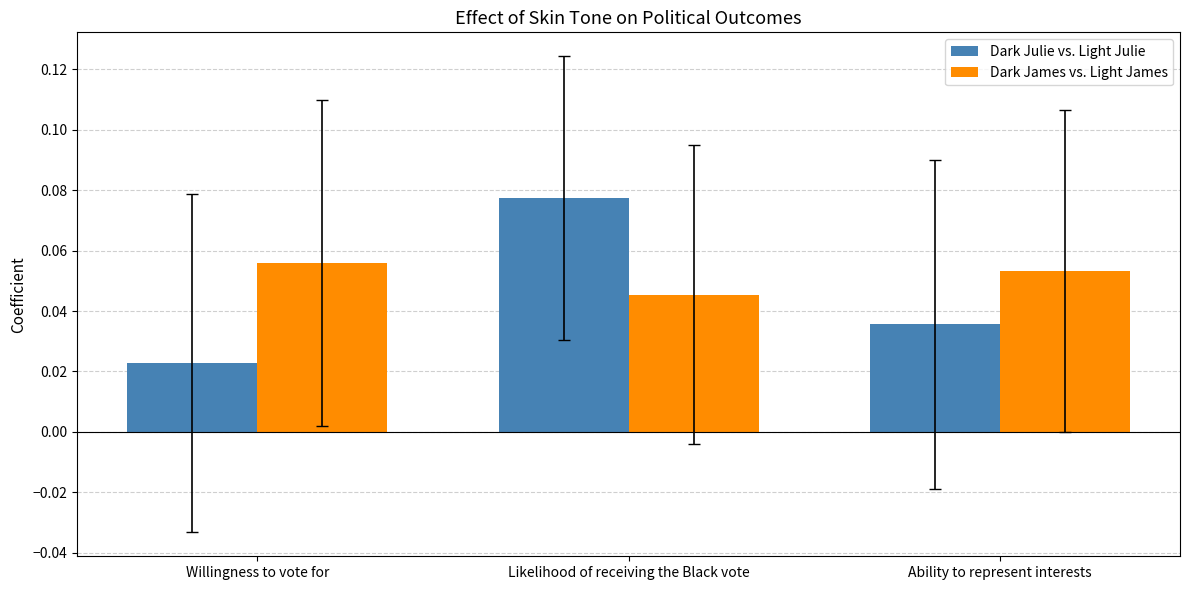

At how many categories does at least one series exceed 0?

3